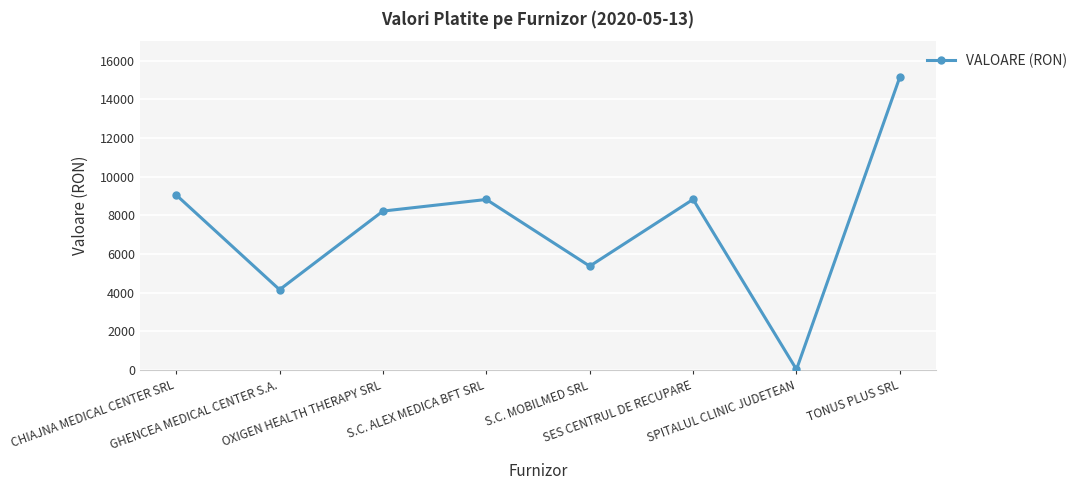

Is it true that the value at OXIGEN HEALTH THERAPY SRL is 3255?

False